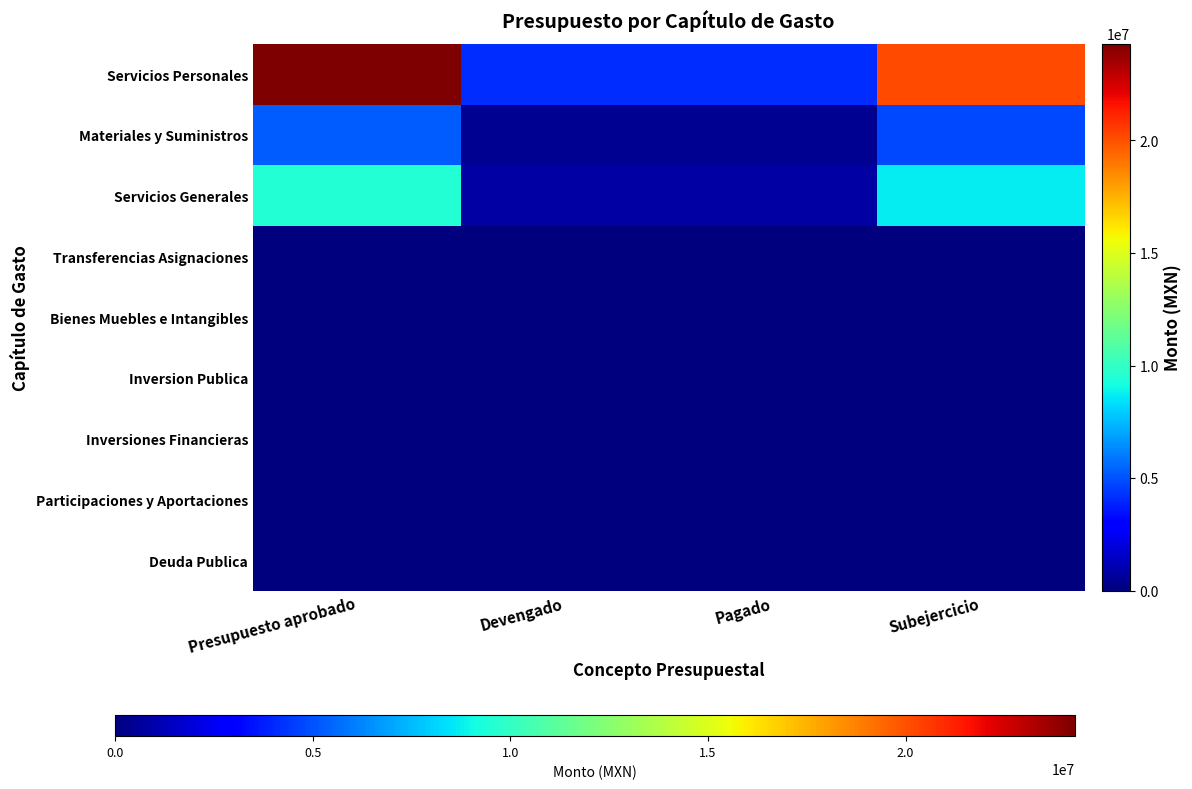

How many data points does each series have?

4